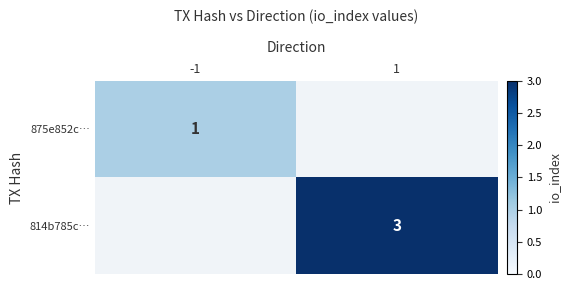

True or false: 814b785c… has a value of 3 at 1.

True